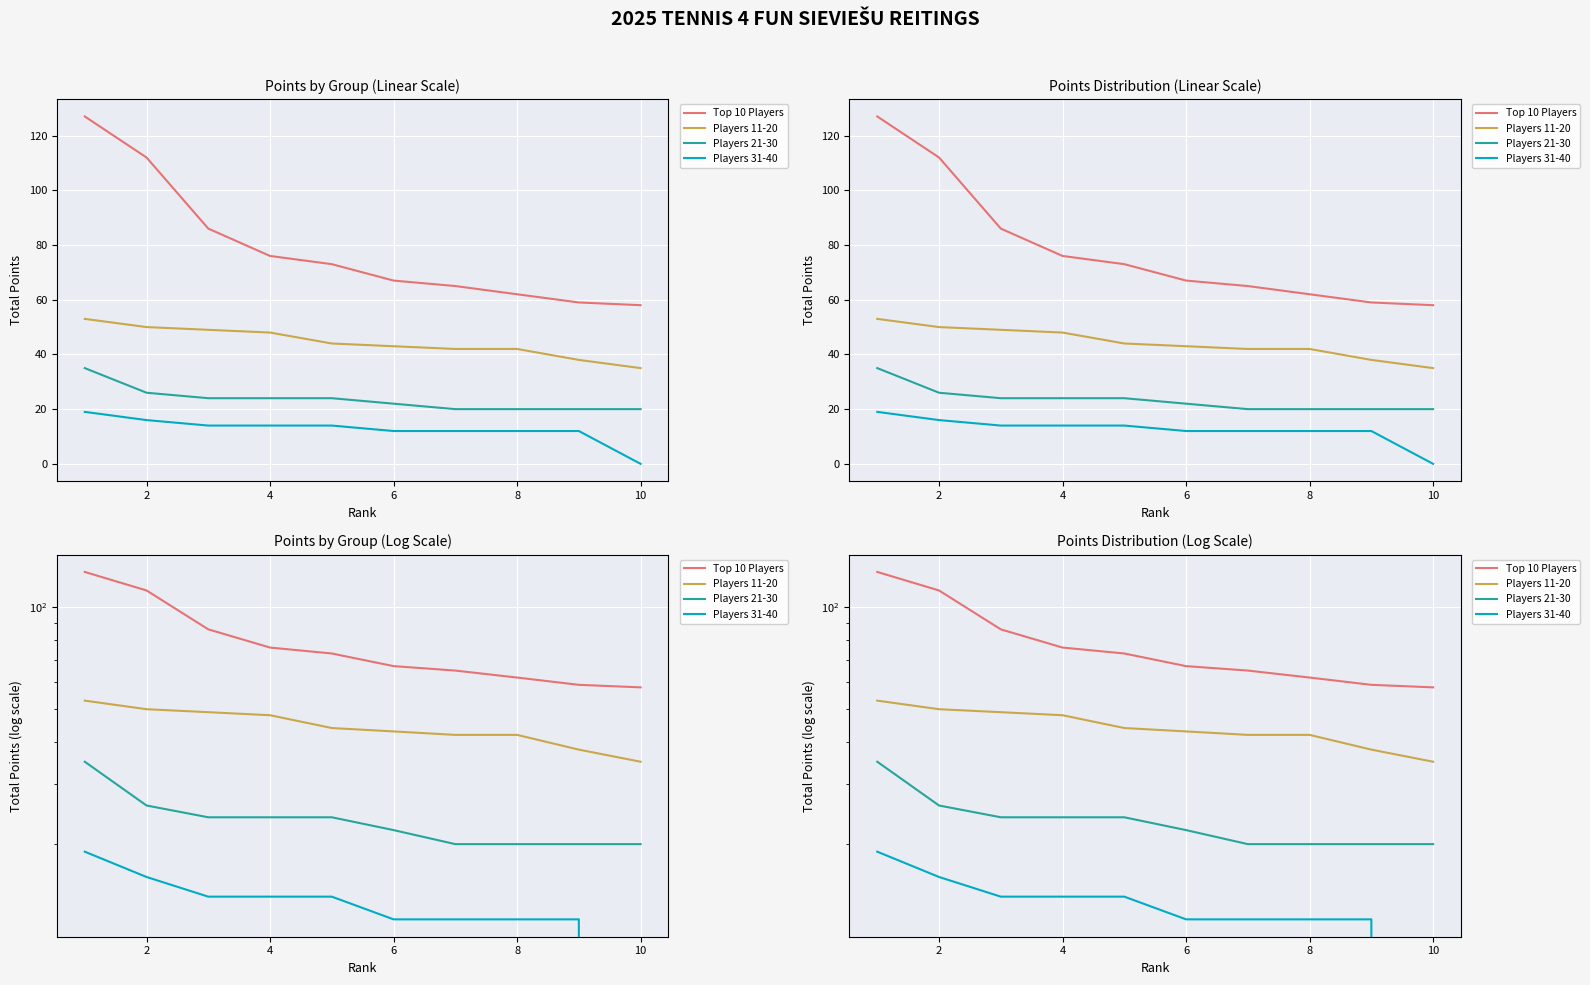

Rank the series by their maximum value, from highest to lowest.

Top 10 Players, Players 11-20, Players 21-30, Players 31-40